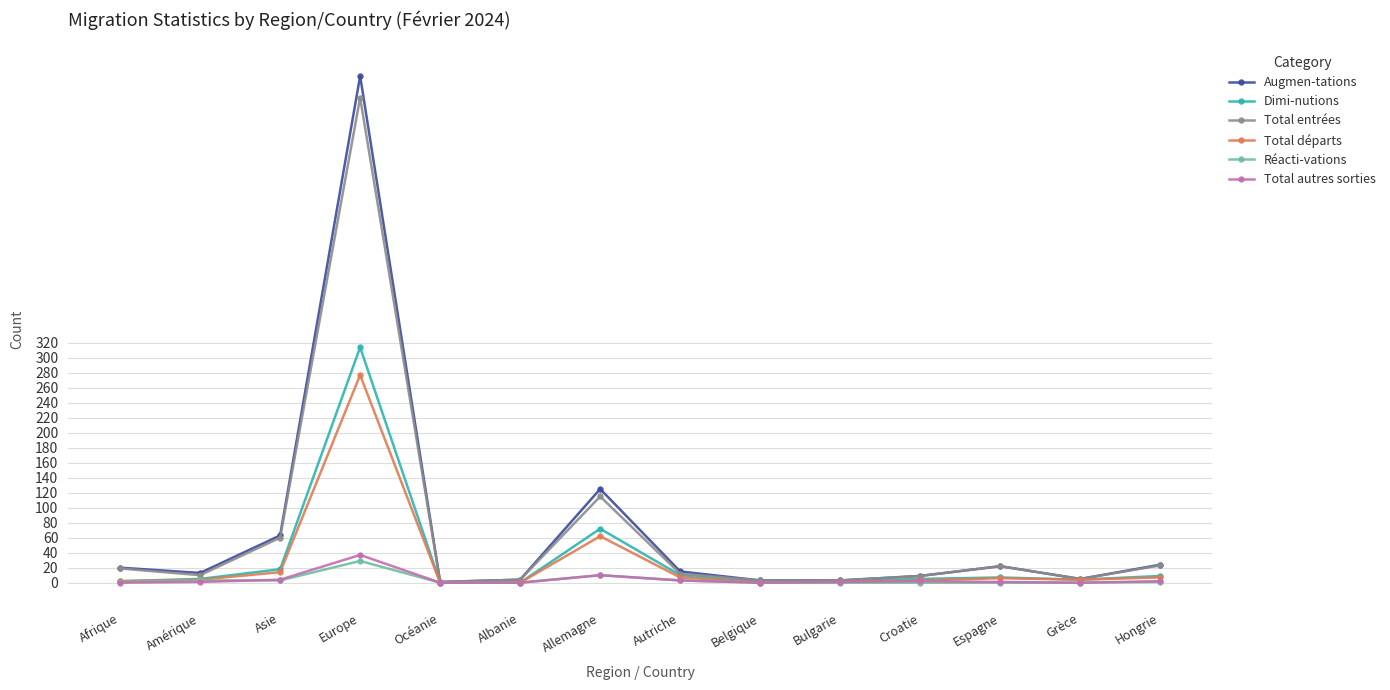

Count the number of categories in the chart.

14